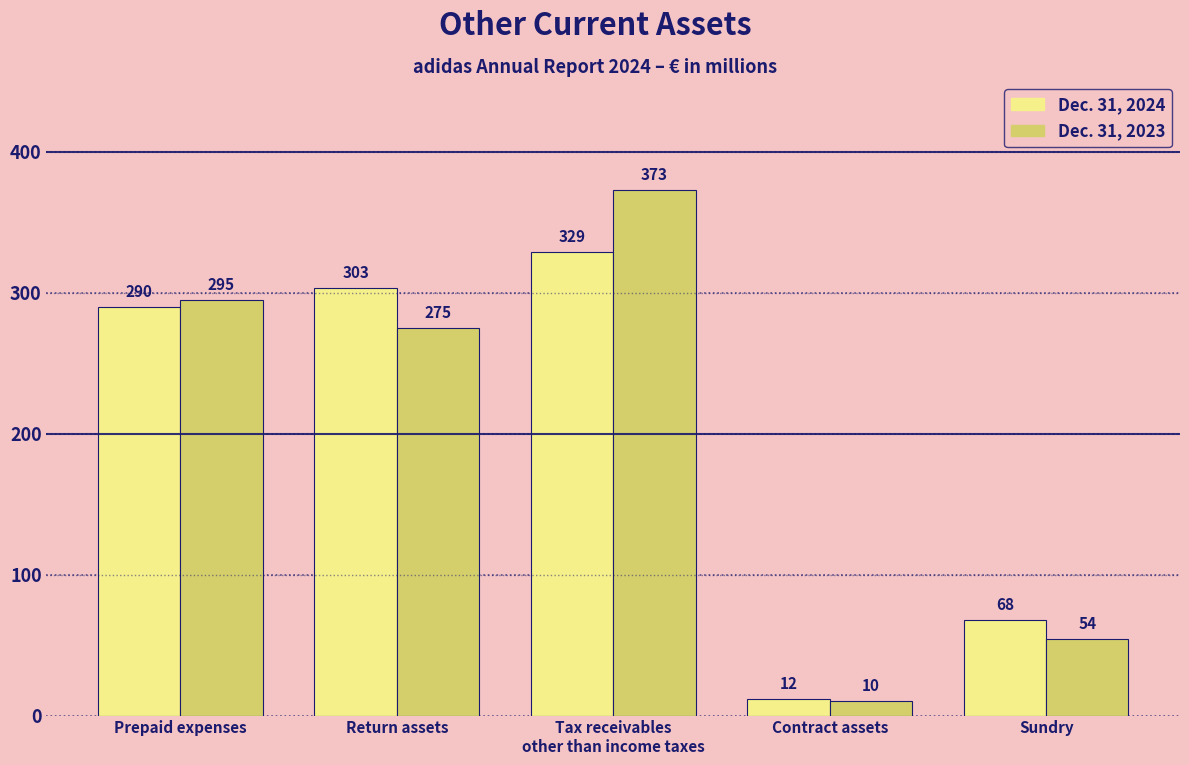

What is the value of the Dec. 31, 2024 bar at the 3rd from the left?

329